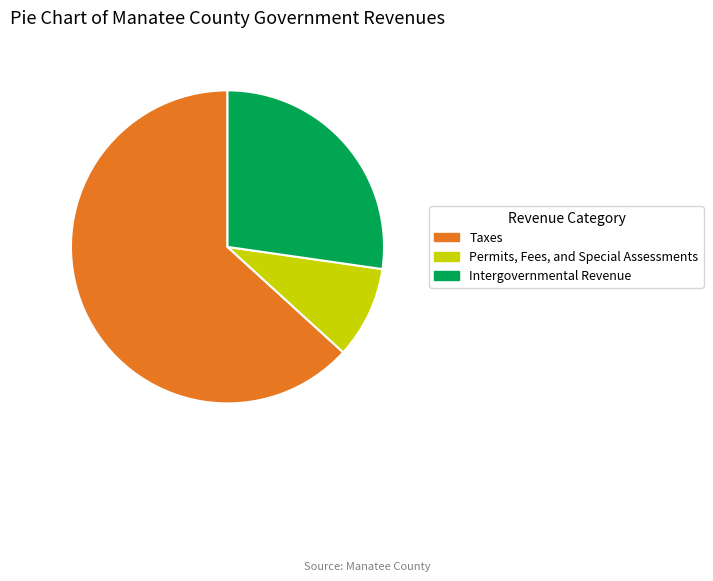

Count the number of slices in the pie.

3